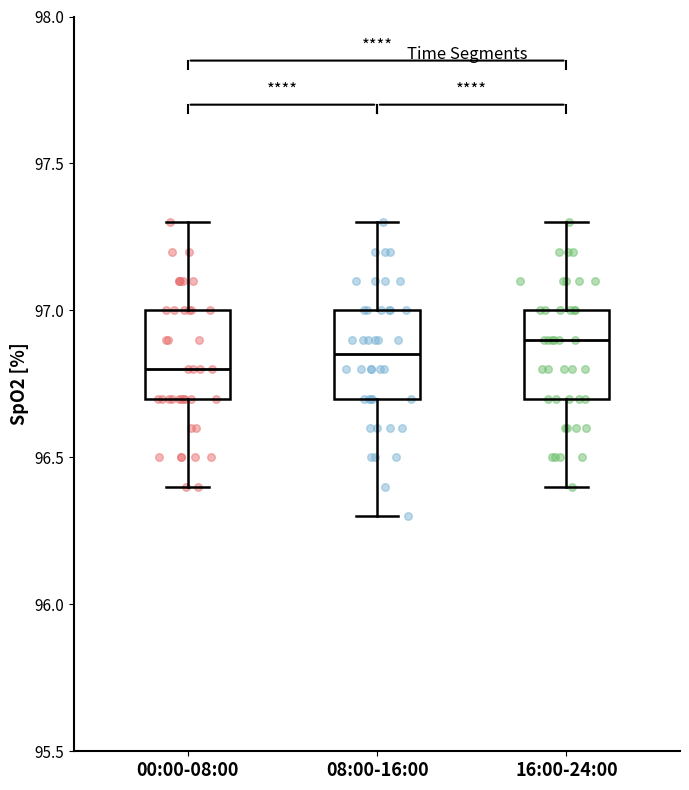

Reading left to right, read every box against the y-axis: the position of its median line, the range the box covers, and the ends of its whiskers. The values are not printed on the chart, so give them approximately, as read against the axis.

00:00-08:00: median 96.80, box 96.70 to 97.00, whiskers 96.40 to 97.30
08:00-16:00: median 96.85, box 96.70 to 97.00, whiskers 96.30 to 97.30
16:00-24:00: median 96.90, box 96.70 to 97.00, whiskers 96.40 to 97.30